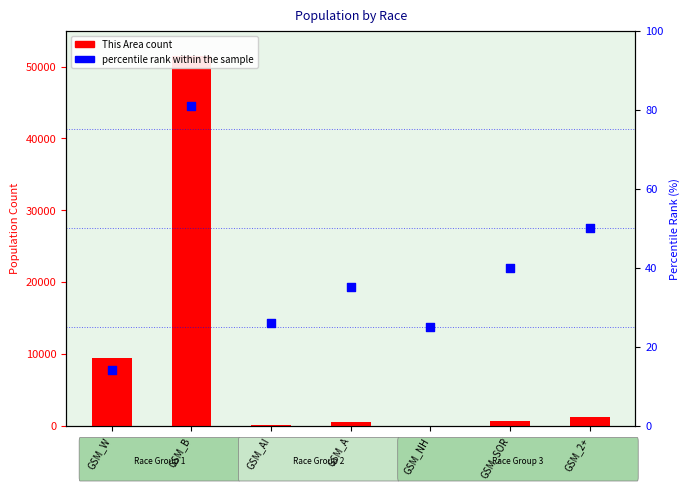

Which series has the largest Y range (max minus min)?

This Area count